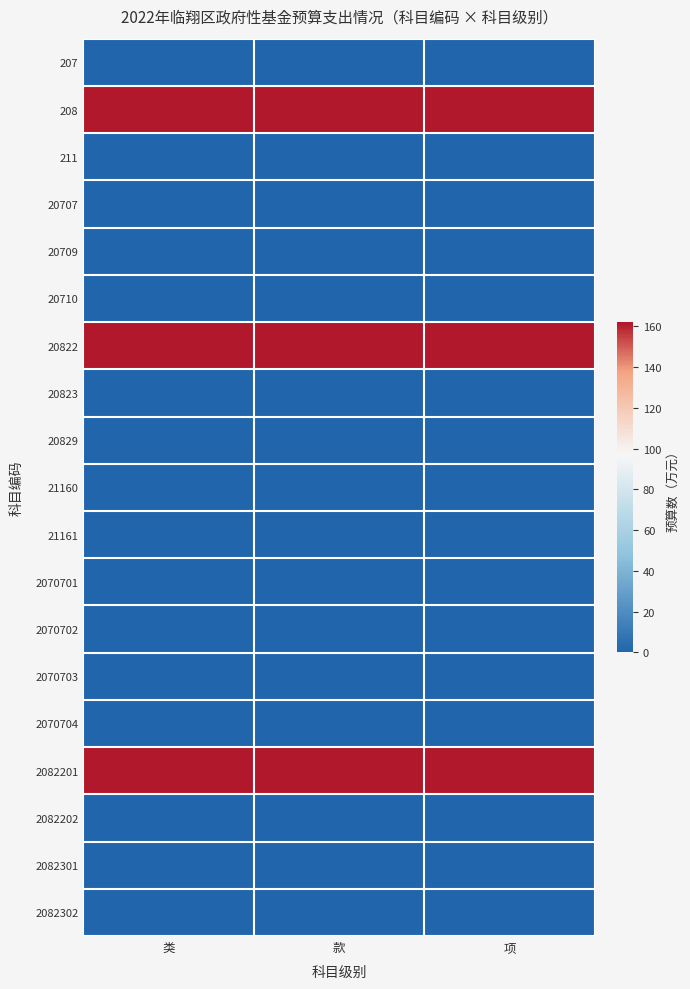

What is the greatest value displayed?

162